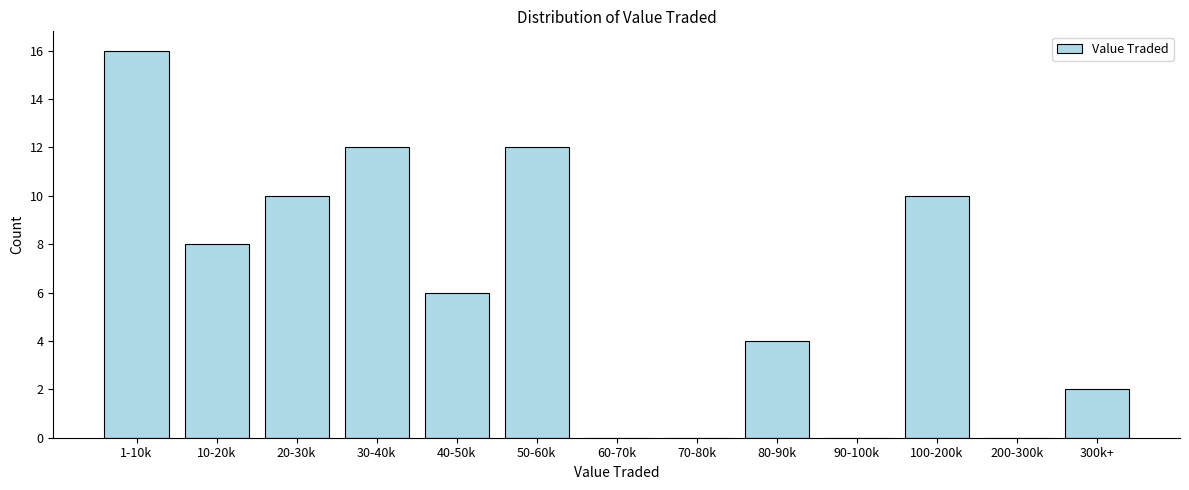

Reading right to left, list all the values displayed in this chart.

300k+=2	200-300k=0	100-200k=10	90-100k=0	80-90k=4	70-80k=0	60-70k=0	50-60k=12	40-50k=6	30-40k=12	20-30k=10	10-20k=8	1-10k=16